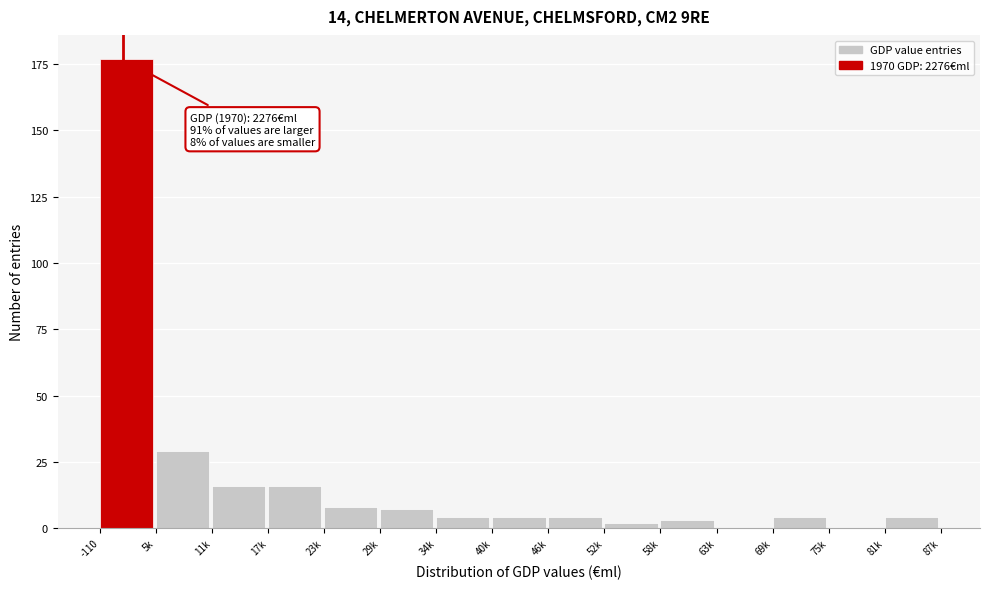

Reading left to right, extract all data points from this chart.

-110=177	5k=29	11k=16	17k=16	23k=8	29k=7	34k=4	40k=4	46k=4	52k=2	58k=3	63k=0	69k=4	75k=0	81k=4